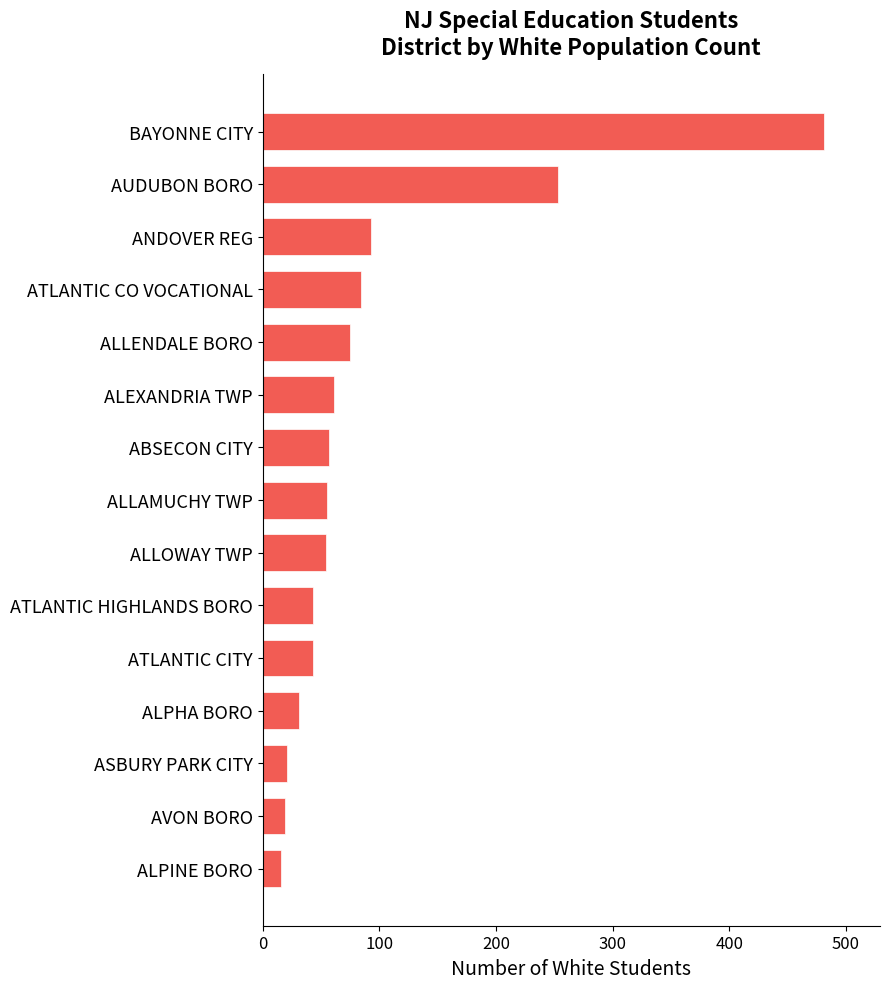

At which category does the chart reach its peak across all series?

BAYONNE CITY